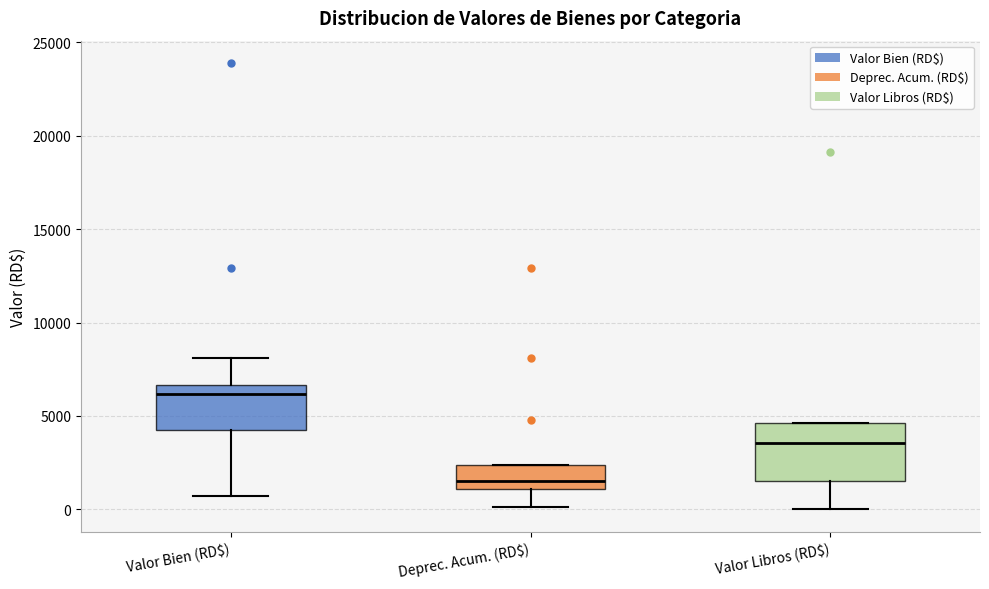

Where is the lower edge of the box for Valor Libros (RD$) on the y-axis? The values are not printed on the chart, so give them approximately, as read against the axis.

1500